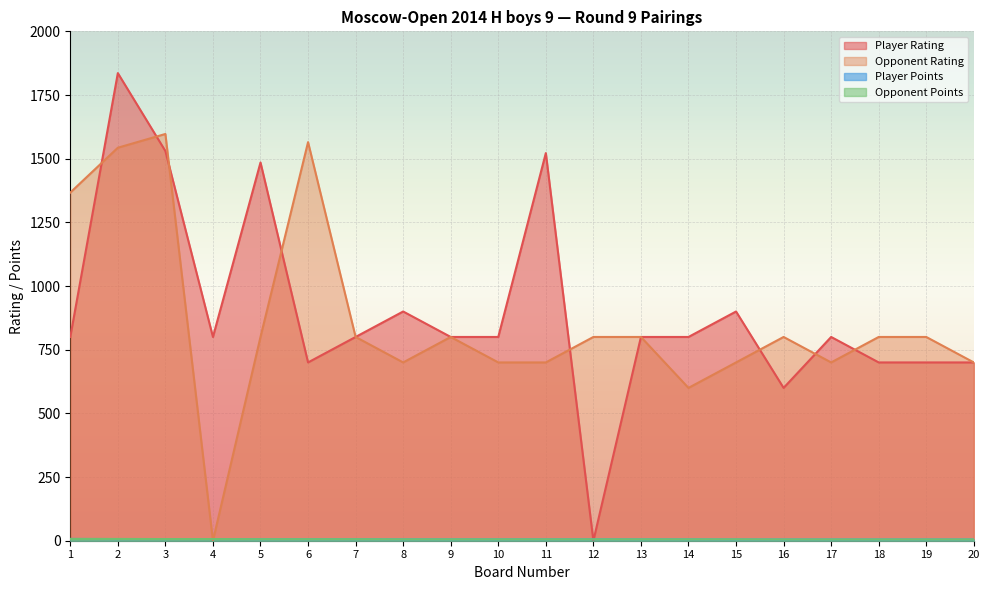

What is the total value across all series at 5?

2297.0